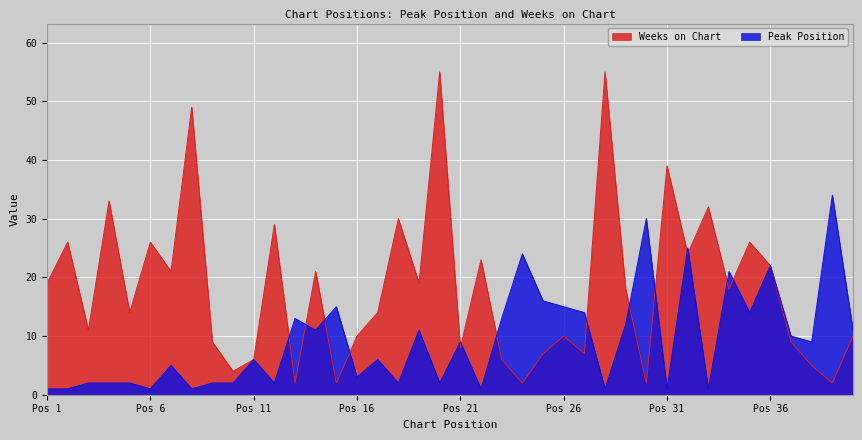

What is the sum of the Weeks on Chart values at 22 and 4?

56